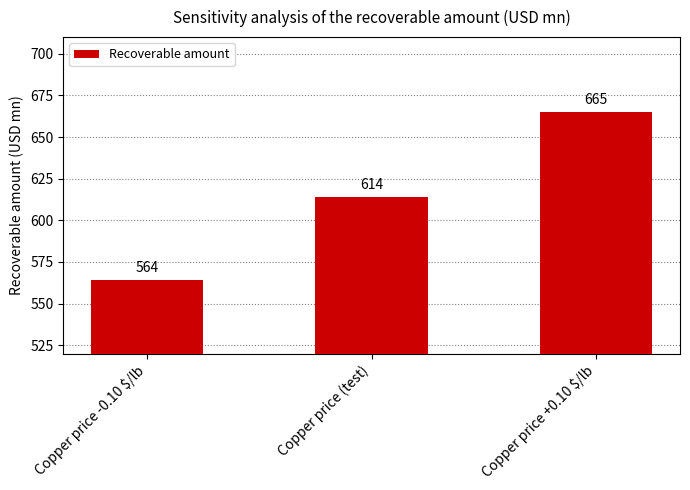

What is the minimum value shown in the chart?

564